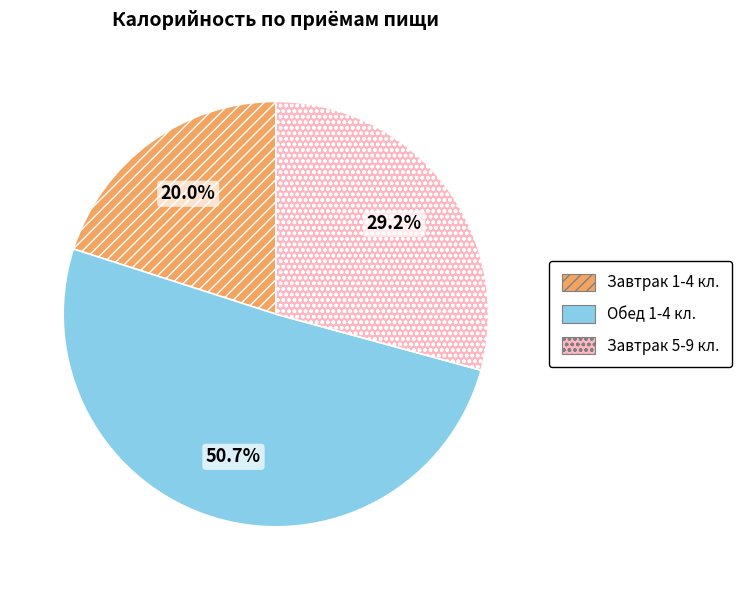

What percentage is NOT represented by Завтрак 5-9 кл.?

70.8%